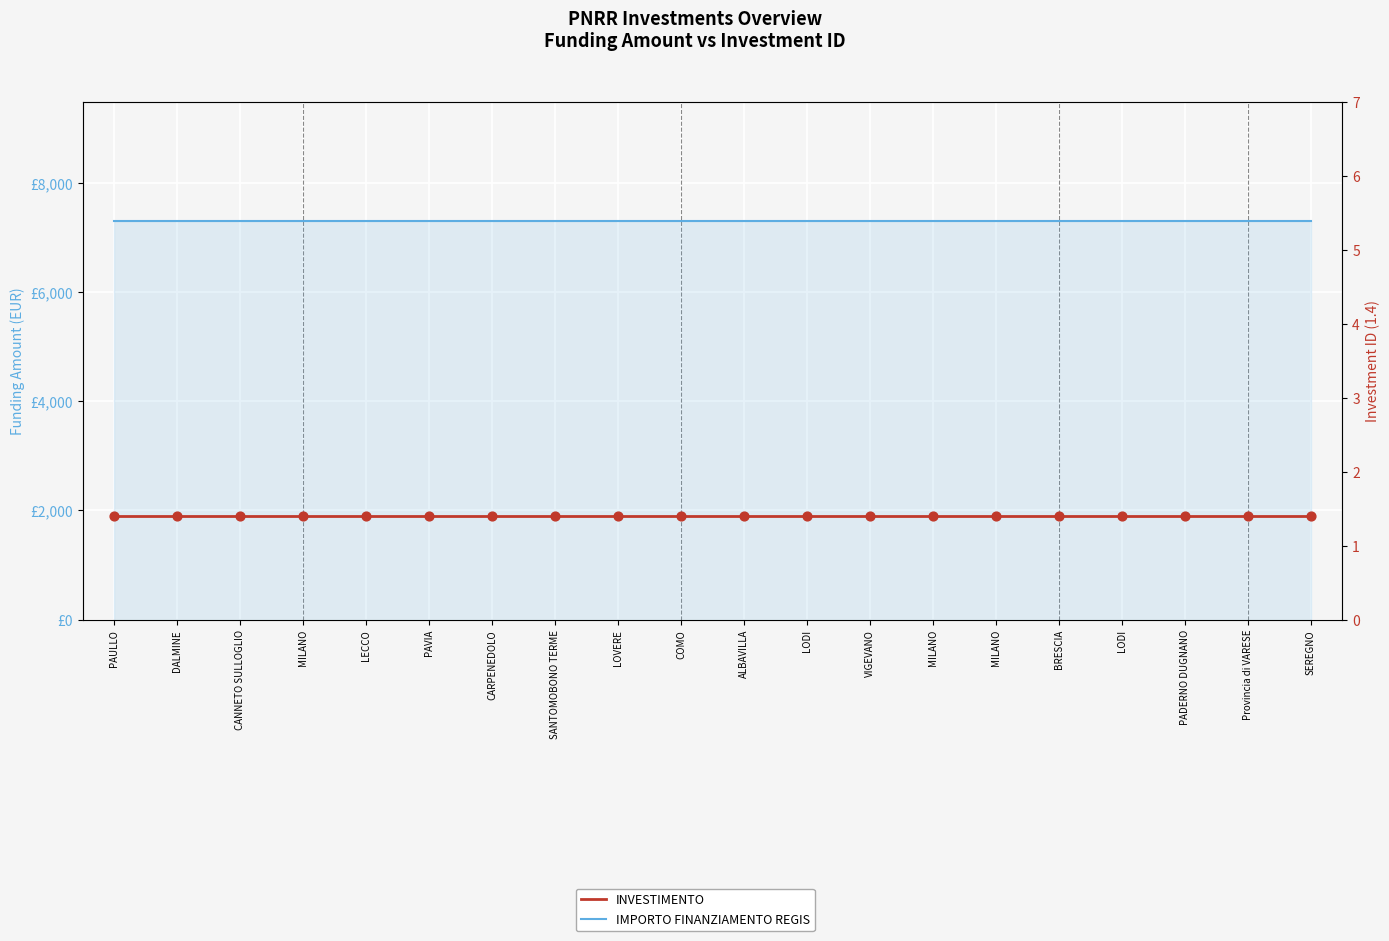

Which series has the largest total across all categories?

IMPORTO FINANZIAMENTO REGIS